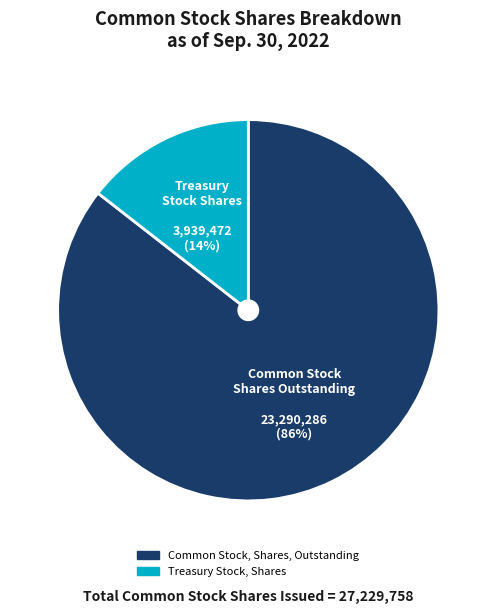

Count the number of slices in the pie.

2